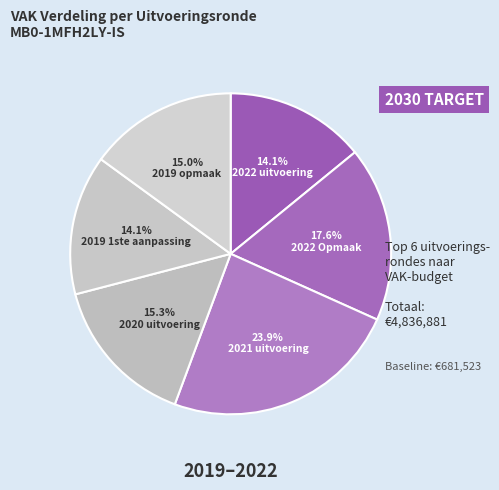

Does 2022 Opmaak account for over 50% of the chart?

No